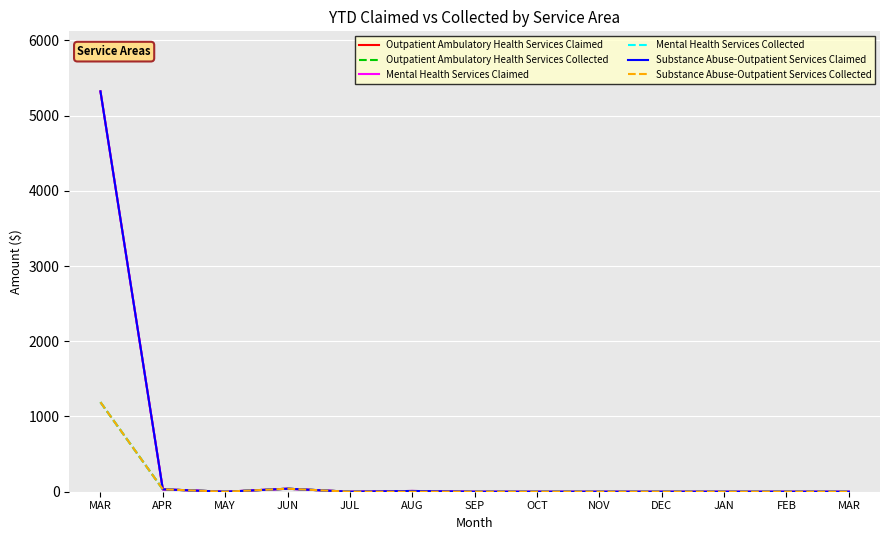

Is this an area chart (filled region under the line)?

No